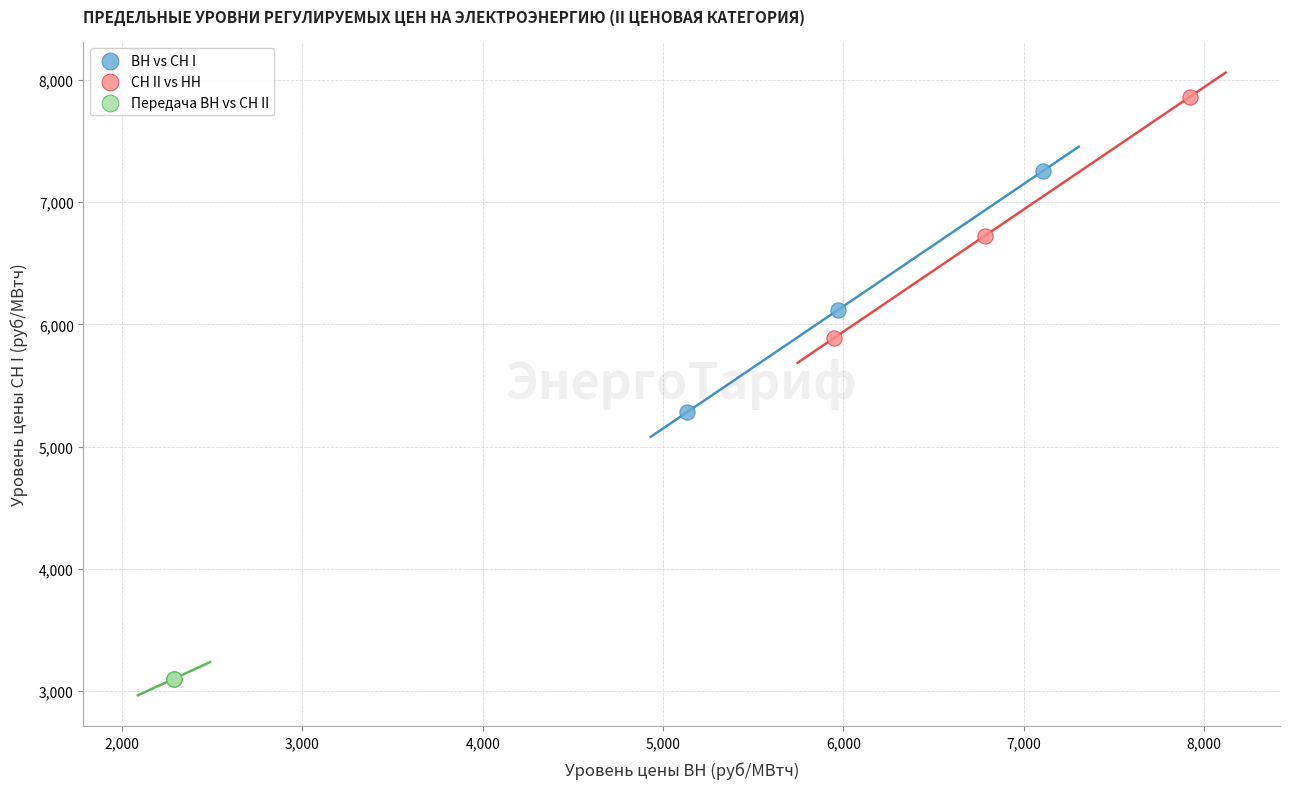

Which series reaches the maximum Y coordinate?

СН II vs НН